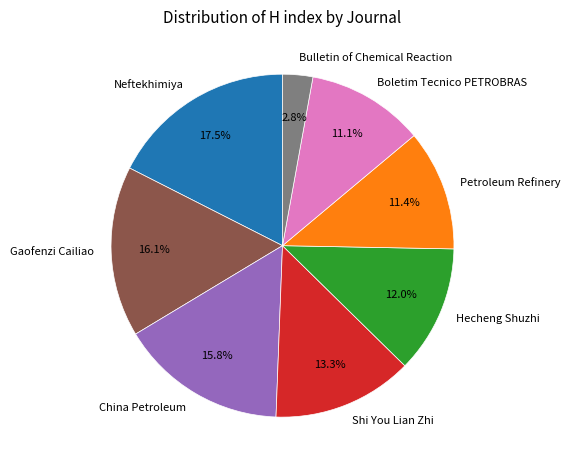

To the nearest percent, what is the average slice percentage?

12%